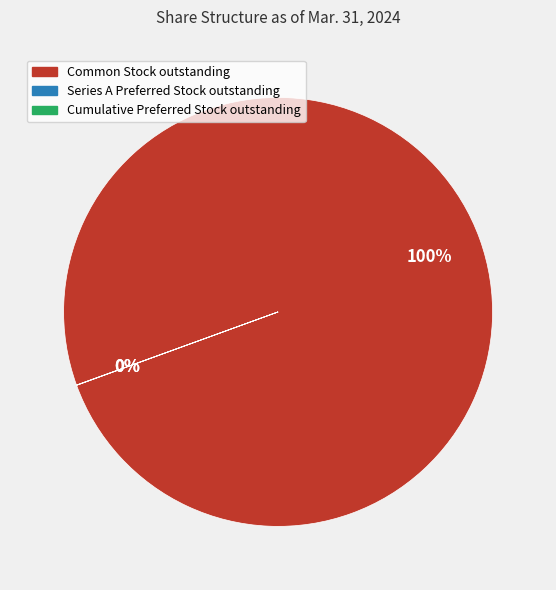

True or false: Common Stock outstanding accounts for 86% of the total.

False